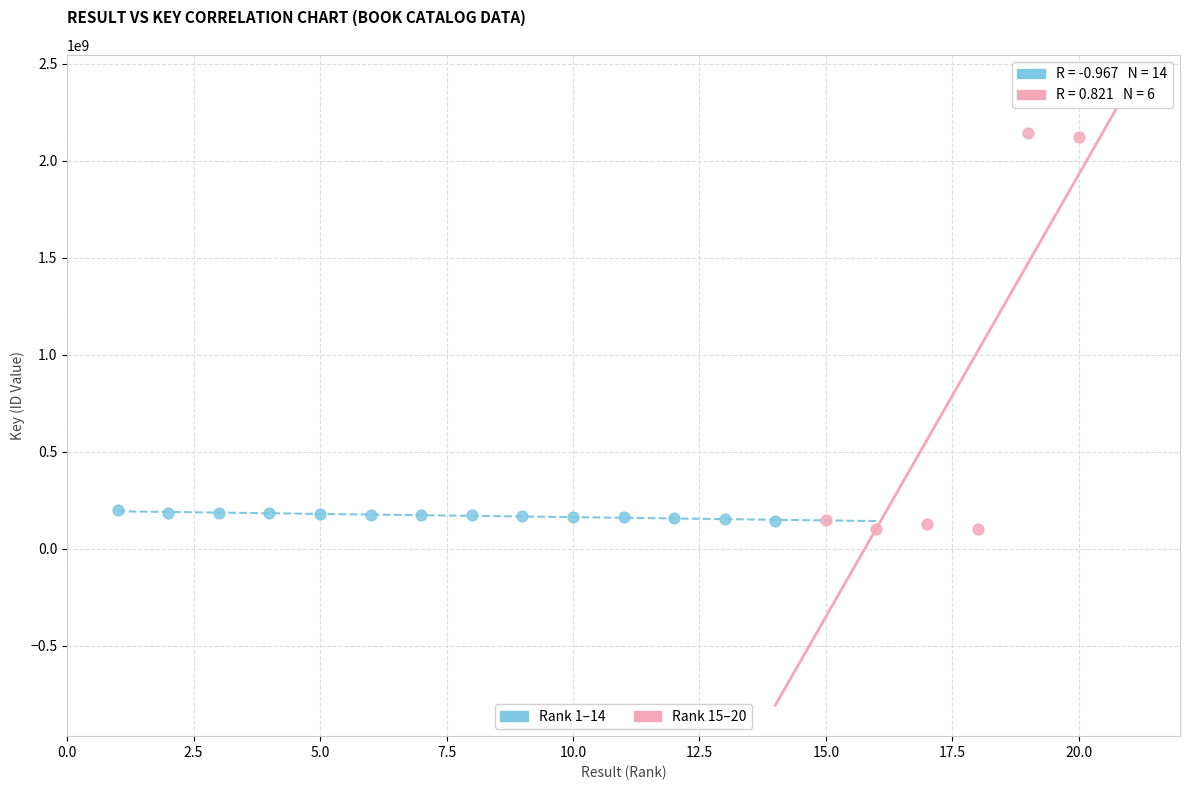

Which series contains the highest Y value?

Rank 15–20